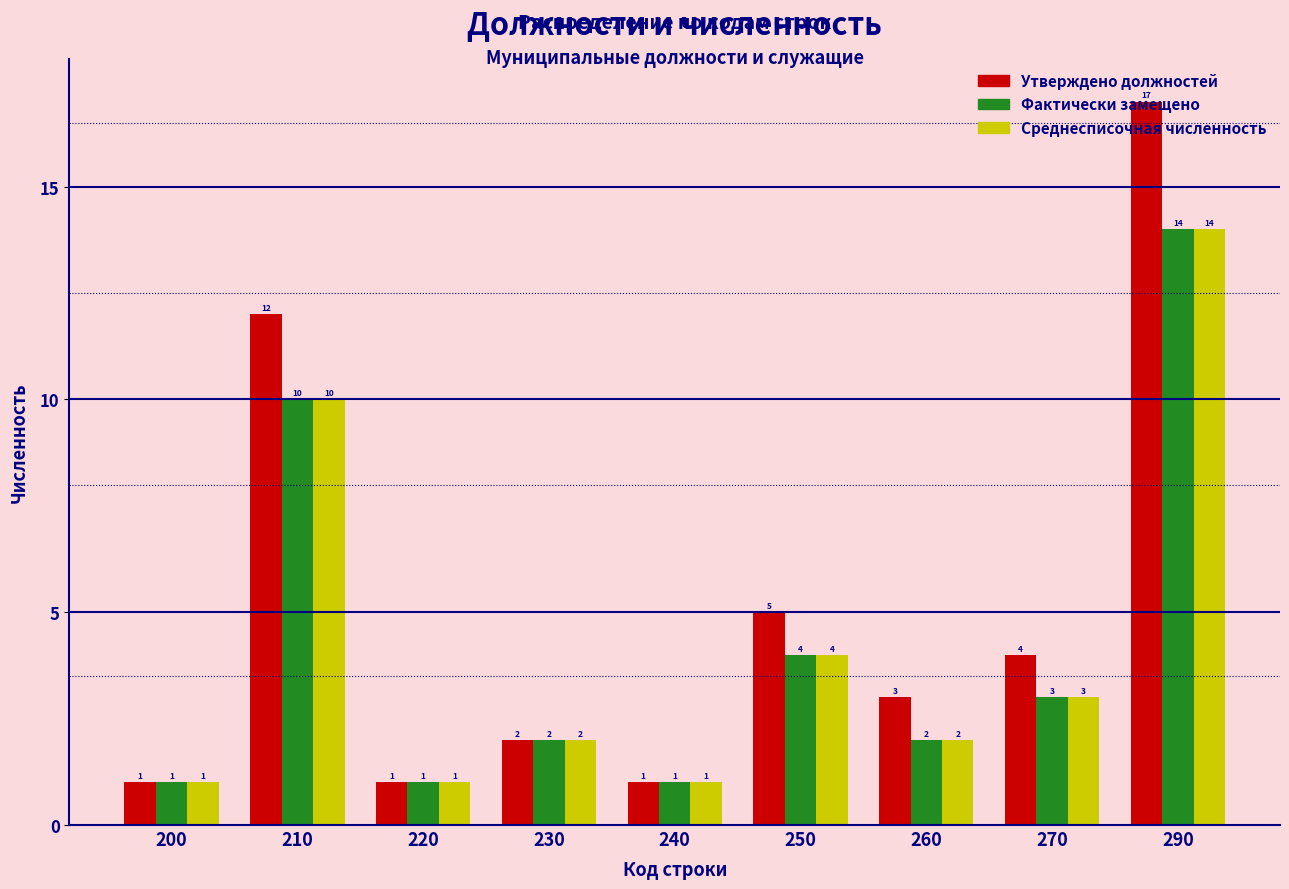

Which series has the largest range (max minus min)?

Утверждено должностей